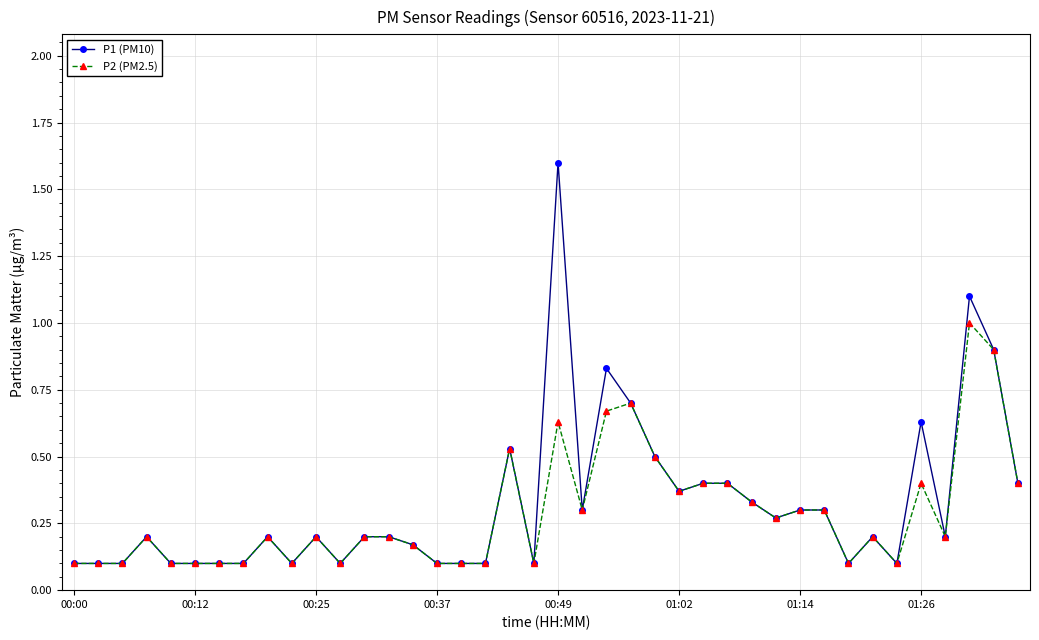

True or false: P2 (PM2.5) has more than 1 points higher than both neighbors.

True